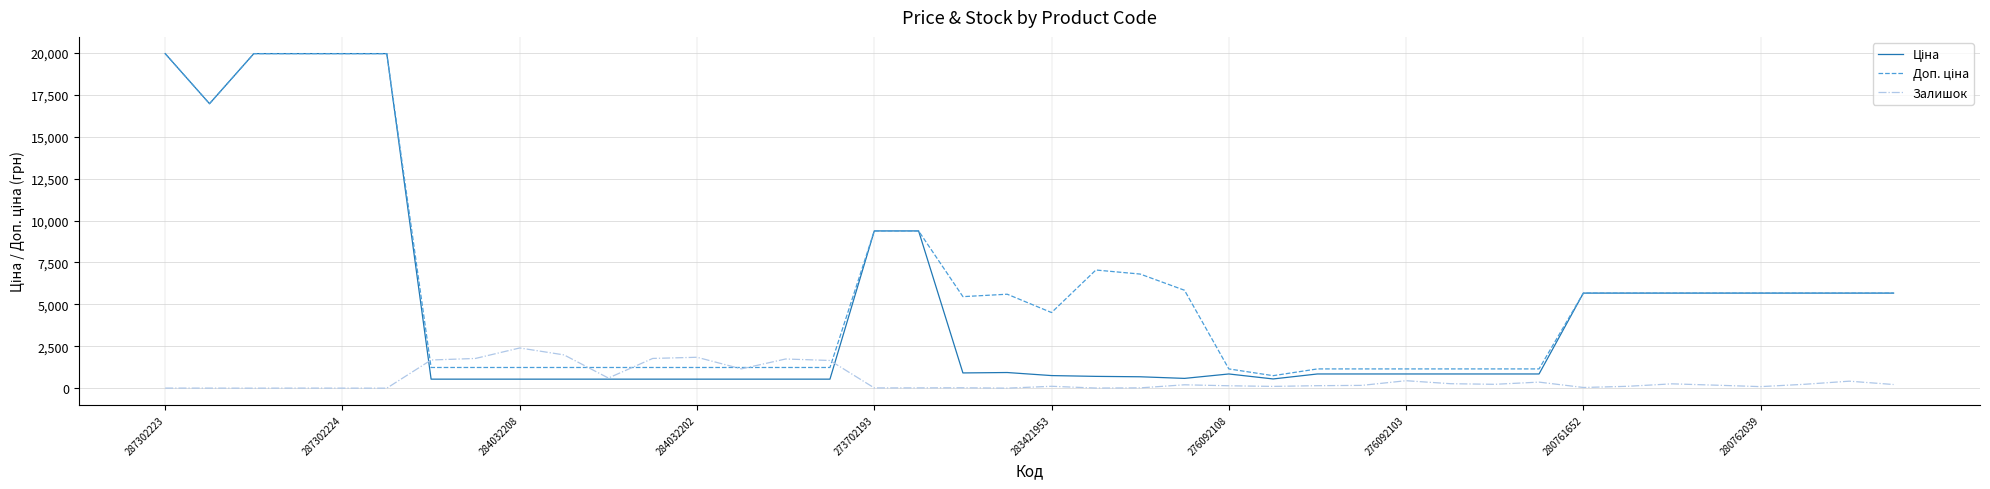

How many lines are shown in the chart?

3